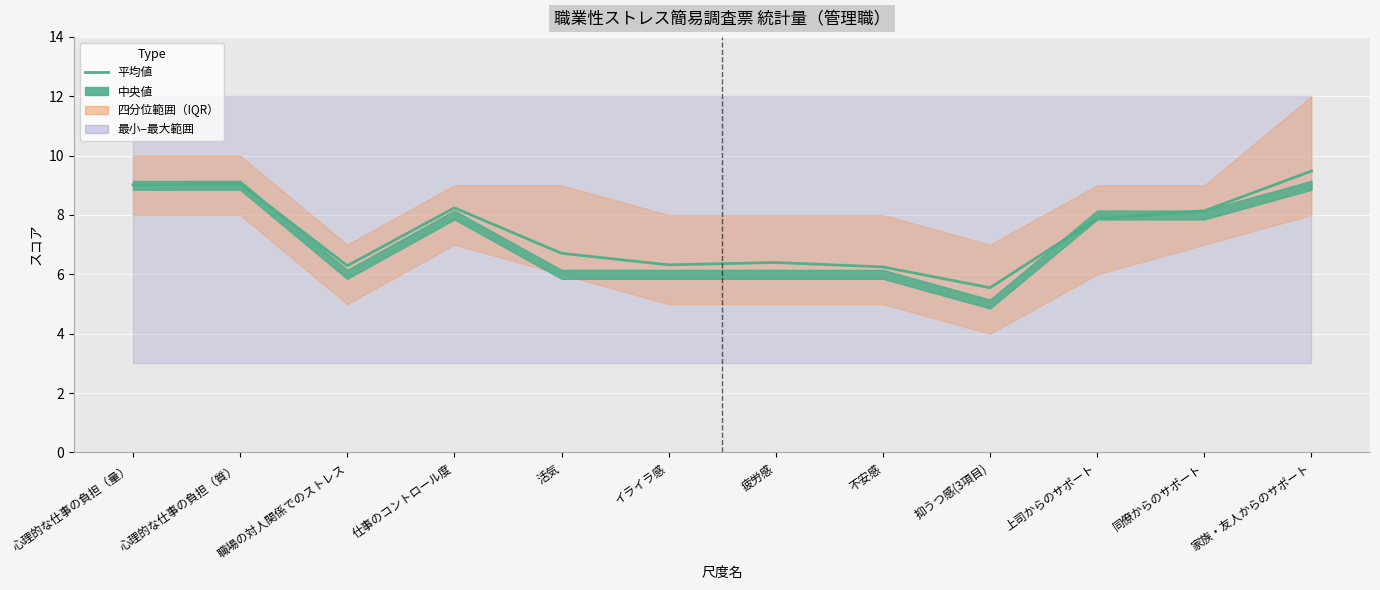

Is it true that the value at 不安感 is 6.2?

True